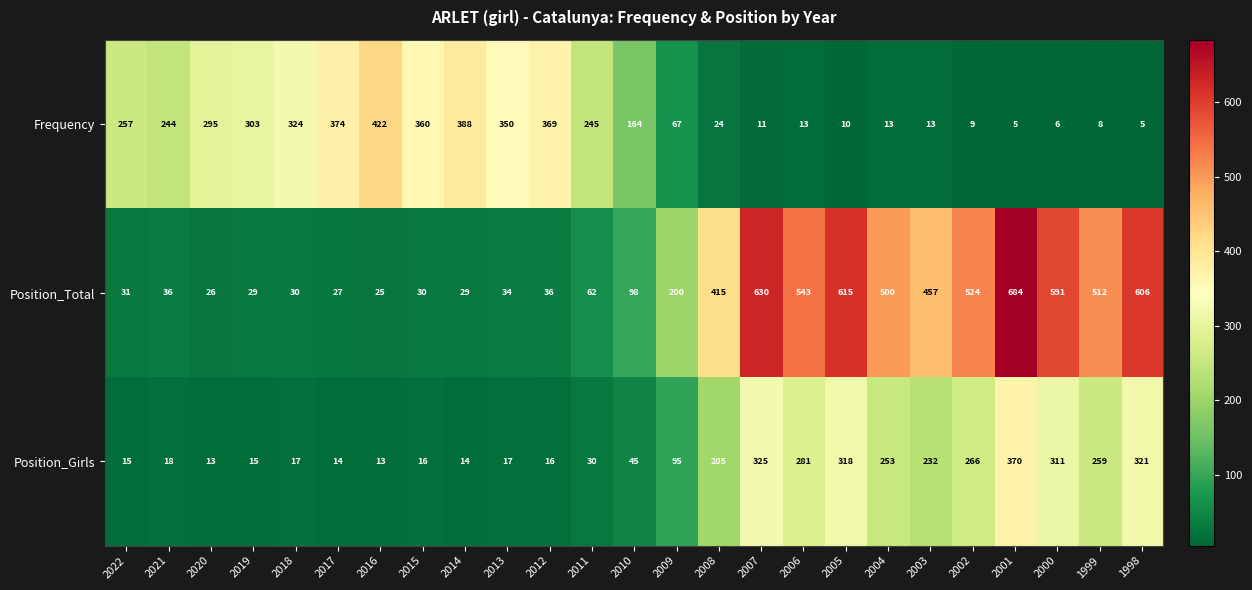

At how many categories does at least one series exceed 527?

6